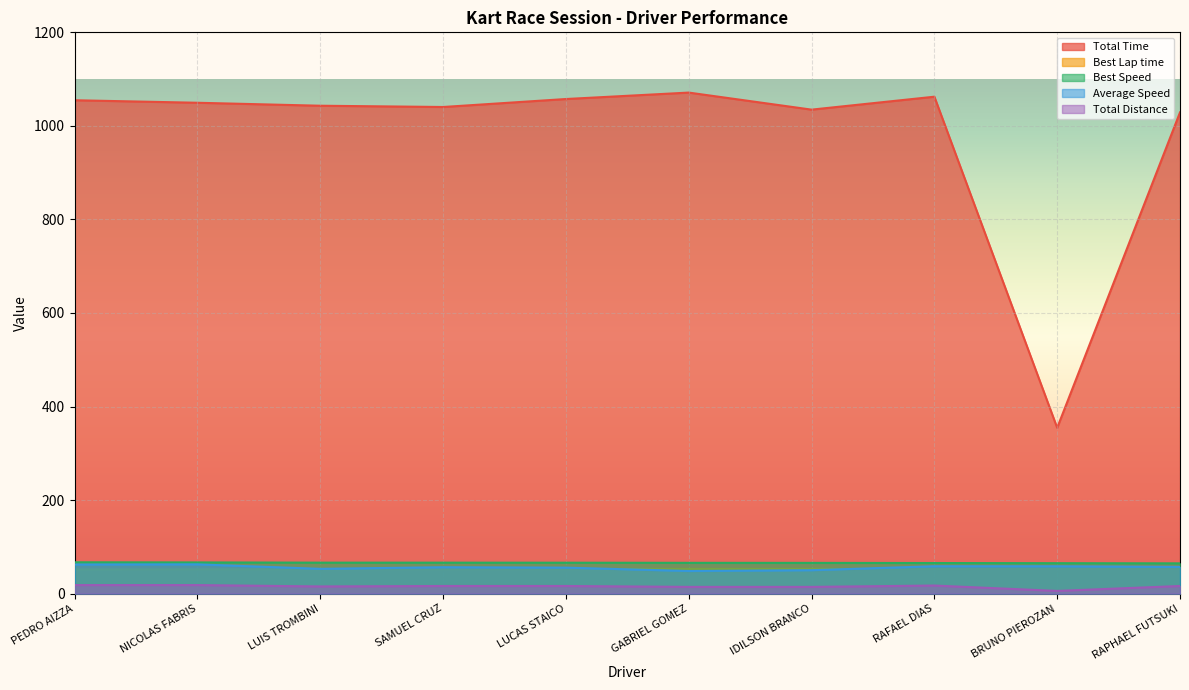

What is the sum of the Total Time values at SAMUEL CRUZ and RAFAEL DIAS?

2102.8